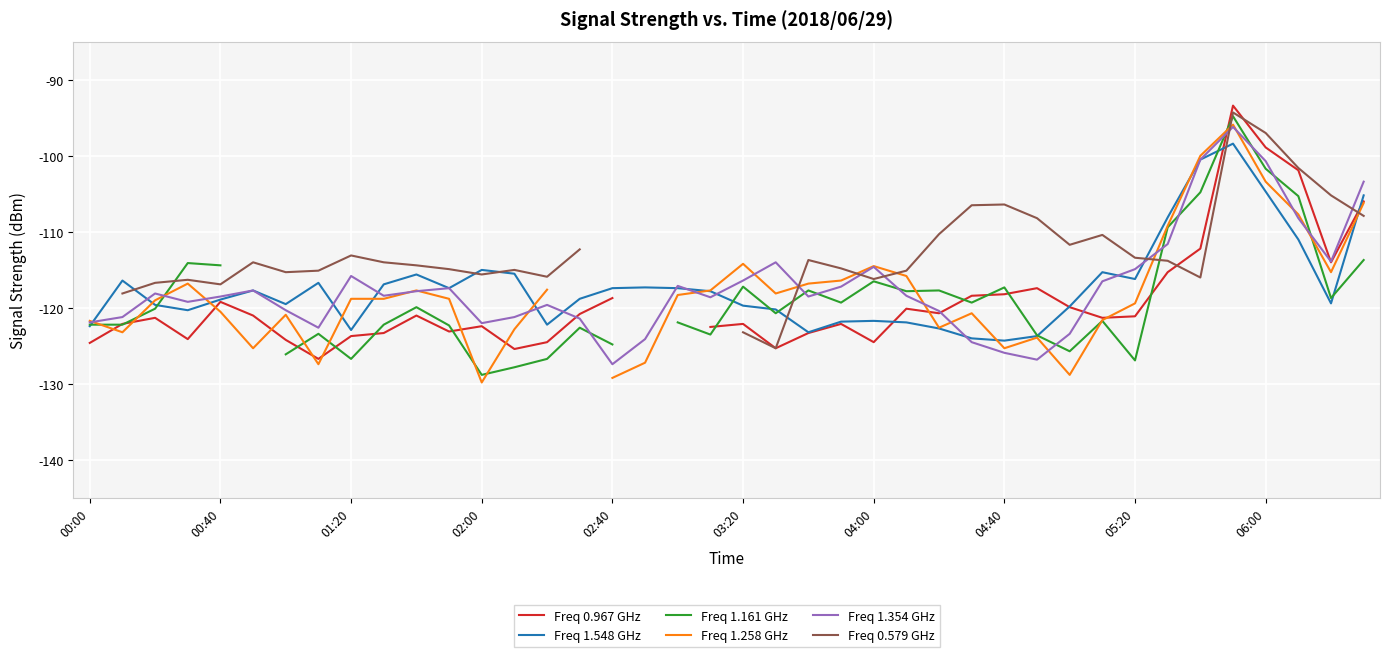

Which series ends up on top after the final intersection of Freq 1.354 GHz and Freq 1.161 GHz?

Freq 1.354 GHz